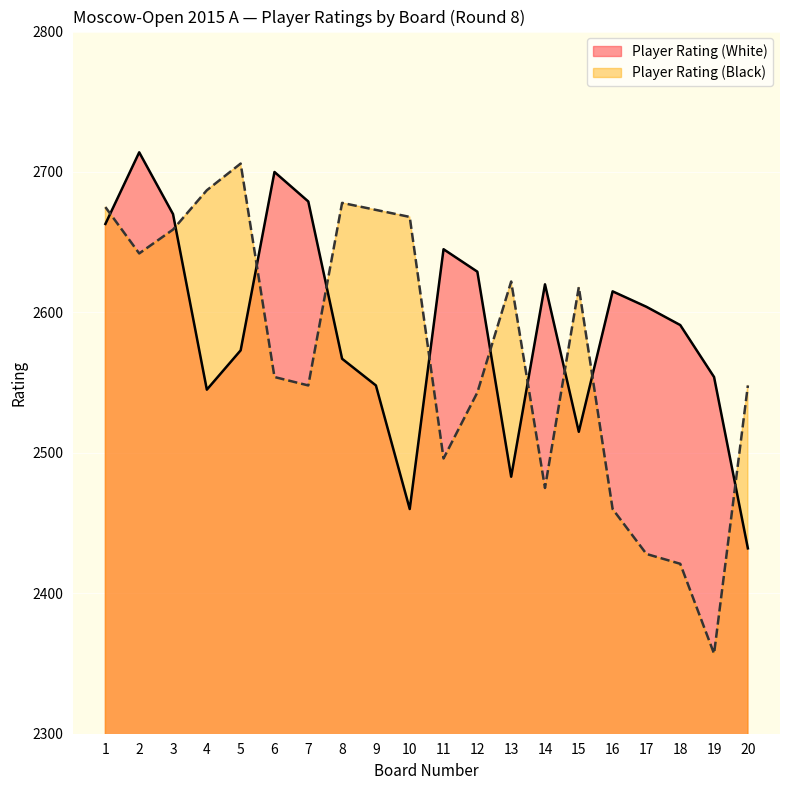

How many lines are shown in the chart?

2